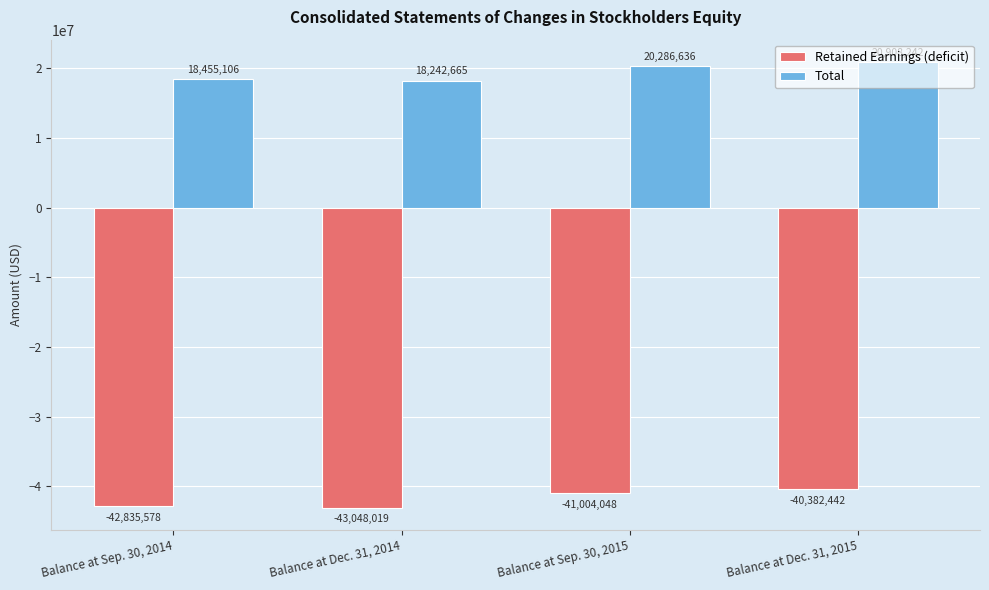

Reading right to left, transcribe all the data shown in this chart.

Retained Earnings (deficit): Balance at Dec. 31, 2015=-40382442	Balance at Sep. 30, 2015=-41004048	Balance at Dec. 31, 2014=-43048019	Balance at Sep. 30, 2014=-42835578
Total: Balance at Dec. 31, 2015=20908242	Balance at Sep. 30, 2015=20286636	Balance at Dec. 31, 2014=18242665	Balance at Sep. 30, 2014=18455106